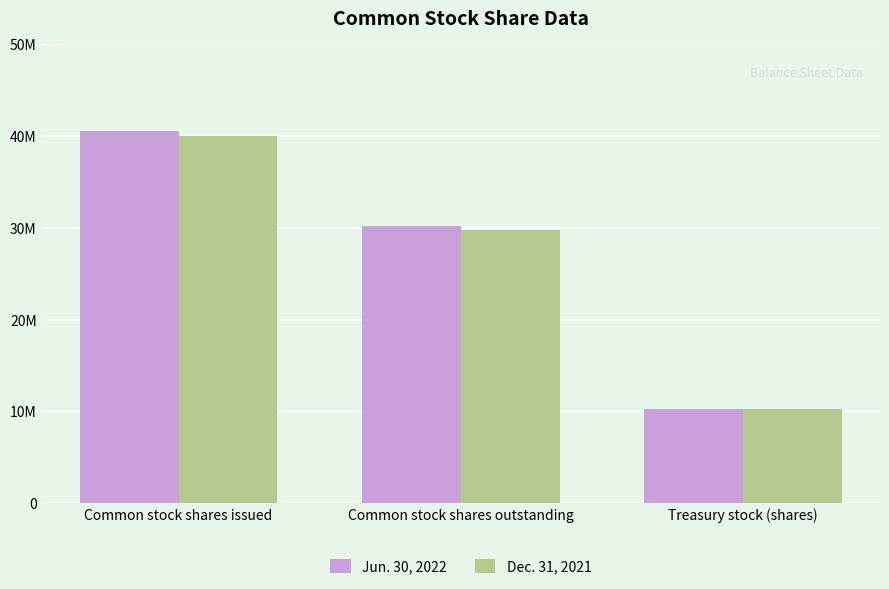

What is the spread (max minus min) of values at Common stock shares outstanding?

475643